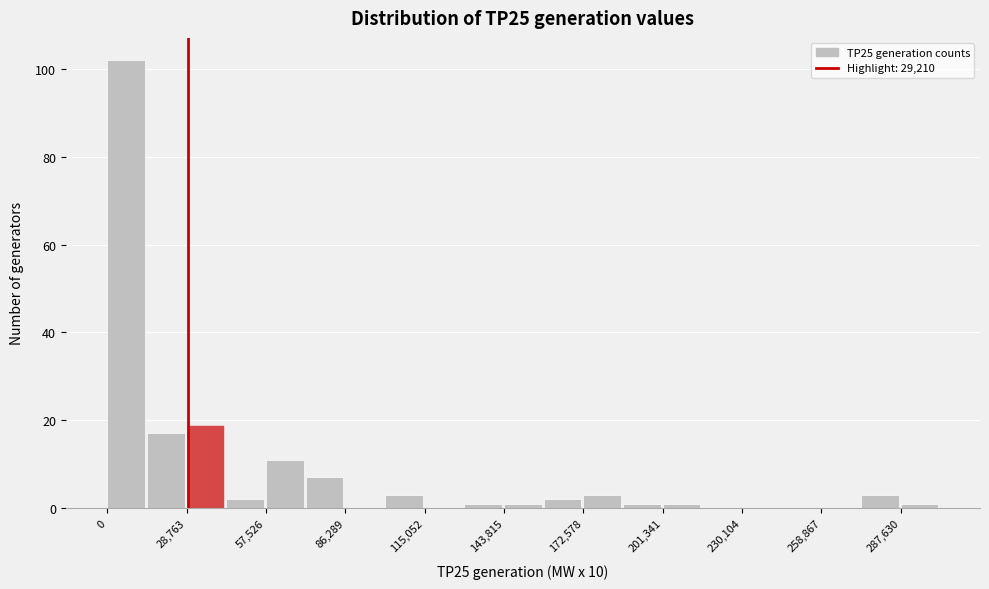

Around what value on the x-axis is the tallest bar? Give the approximate position of its centre, as read against the axis.

5000